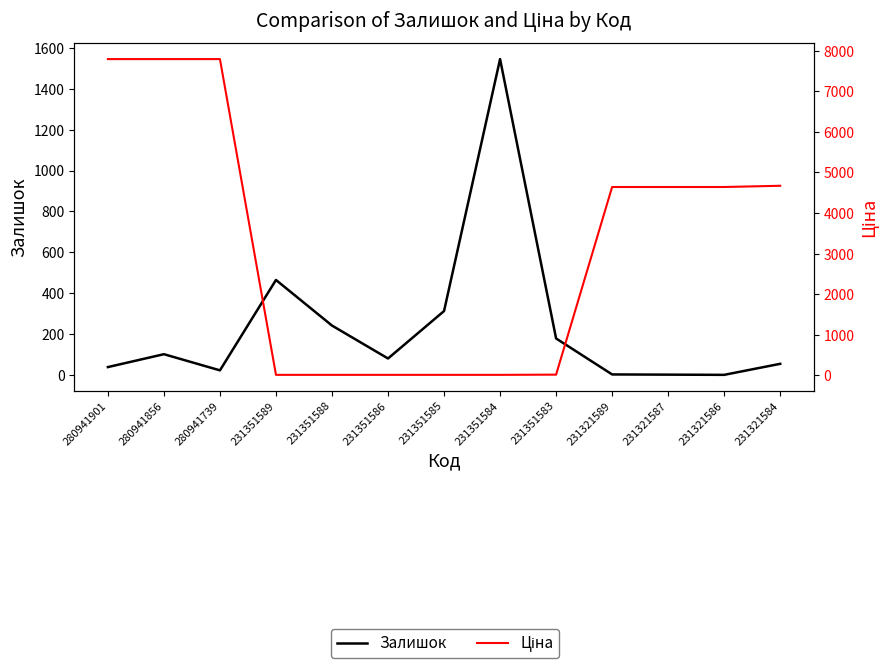

Reading left to right, transcribe all the data shown in this chart.

Залишок: 39.0	102.0	23.0	465.0	242.0	81.0	313.0	1545.0	179.0	3.0	2.0	1.0	55.0
Ціна: 7792.9	7792.9	7792.9	15.8	15.8	15.8	15.8	15.8	20.8	4642.5	4642.5	4642.5	4672.9